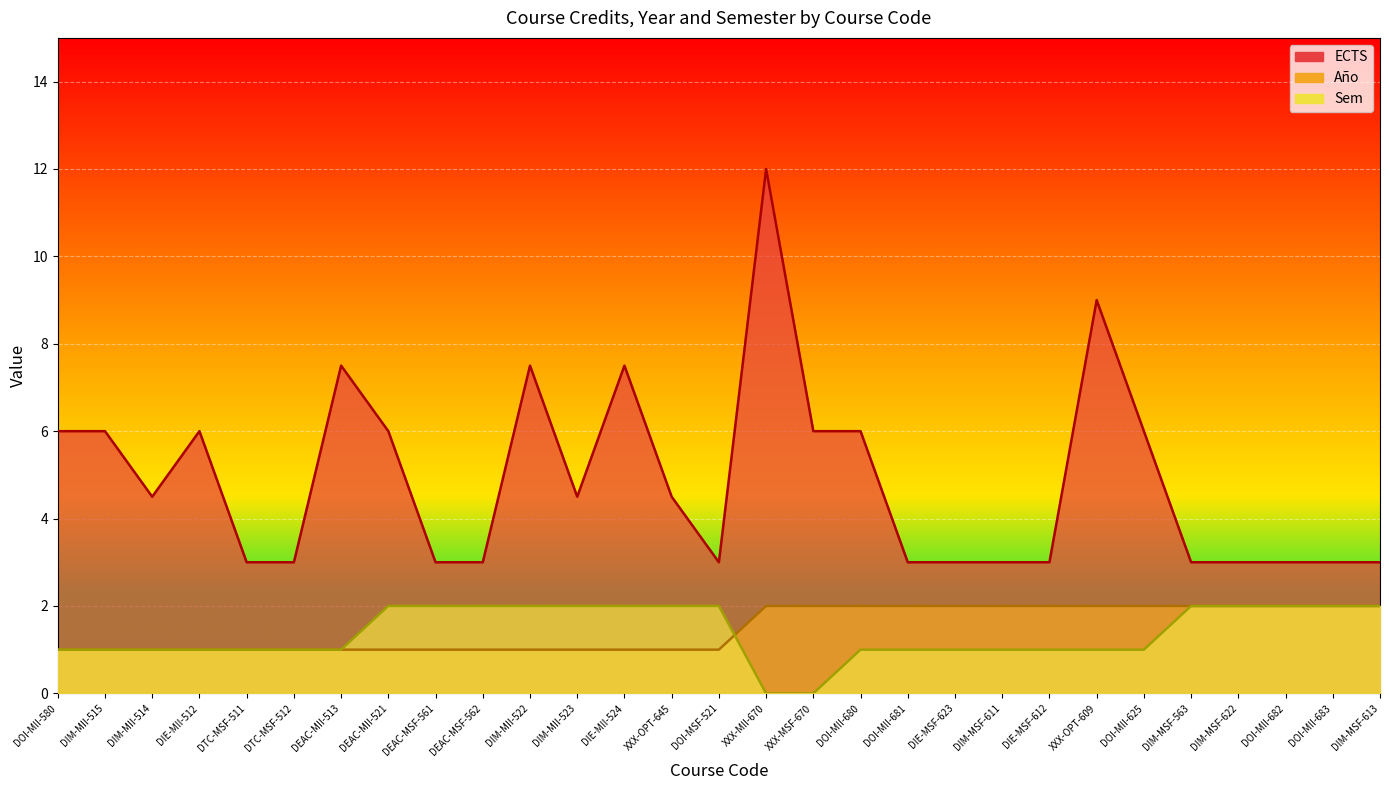

Reading left to right, extract all data points from this chart.

ECTS: 6.0	6.0	4.5	6.0	3.0	3.0	7.5	6.0	3.0	3.0	7.5	4.5	7.5	4.5	3.0	12.0	6.0	6.0	3.0	3.0	3.0	3.0	9.0	6.0	3.0	3.0	3.0	3.0	3.0
Año: 1.0	1.0	1.0	1.0	1.0	1.0	1.0	1.0	1.0	1.0	1.0	1.0	1.0	1.0	1.0	2.0	2.0	2.0	2.0	2.0	2.0	2.0	2.0	2.0	2.0	2.0	2.0	2.0	2.0
Sem: 1.0	1.0	1.0	1.0	1.0	1.0	1.0	2.0	2.0	2.0	2.0	2.0	2.0	2.0	2.0	0.0	0.0	1.0	1.0	1.0	1.0	1.0	1.0	1.0	2.0	2.0	2.0	2.0	2.0